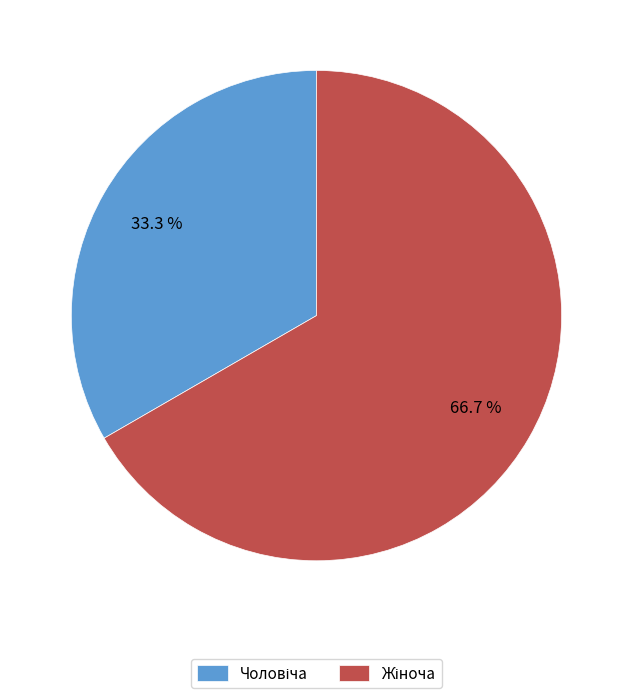

Does any single category account for the majority?

Yes